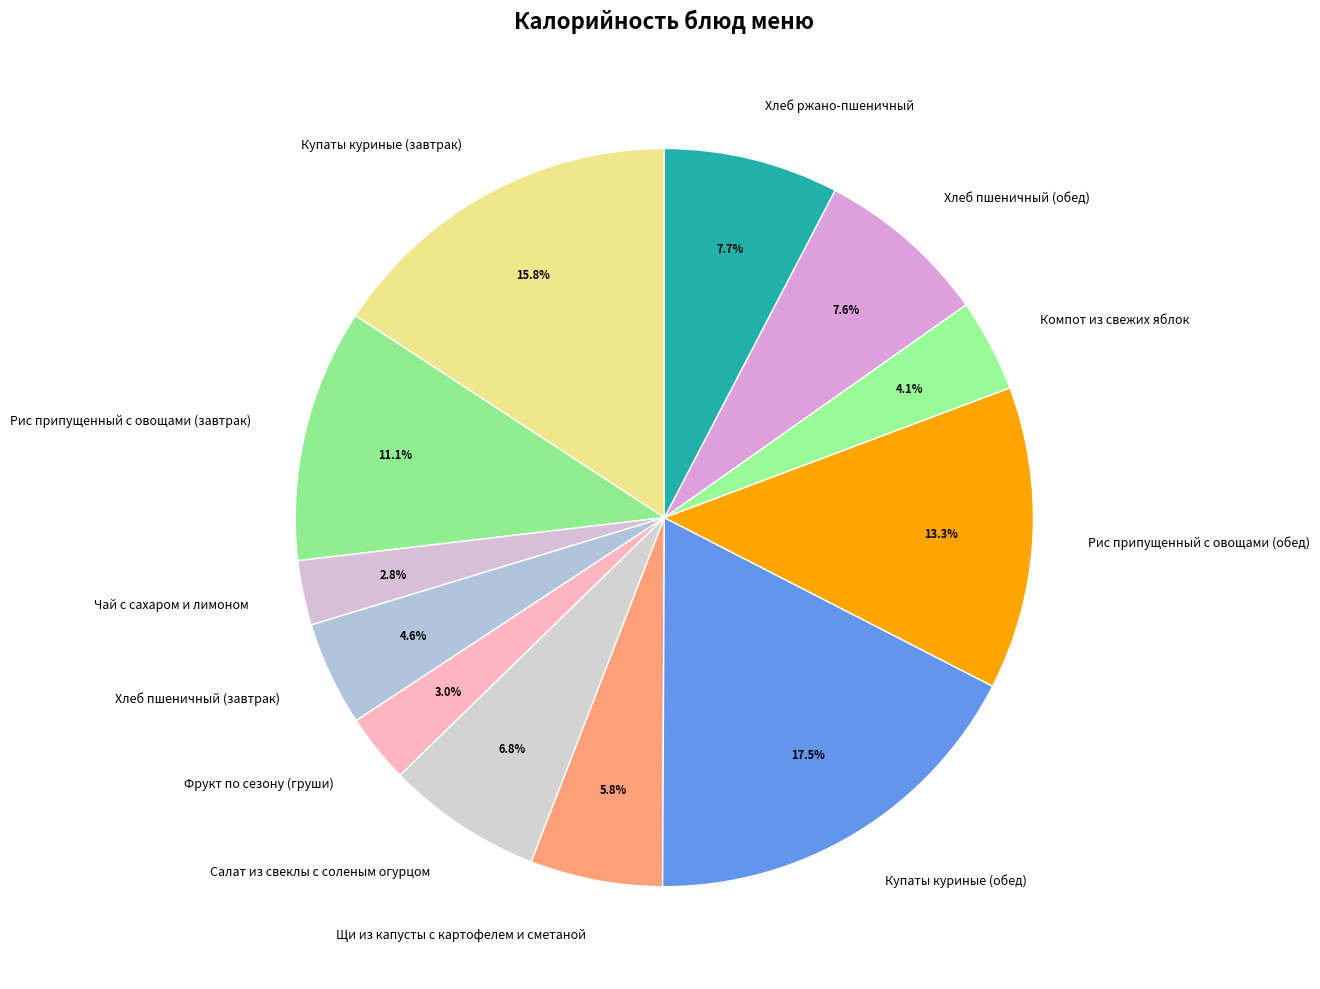

To the nearest percent, what is the average slice percentage?

8%